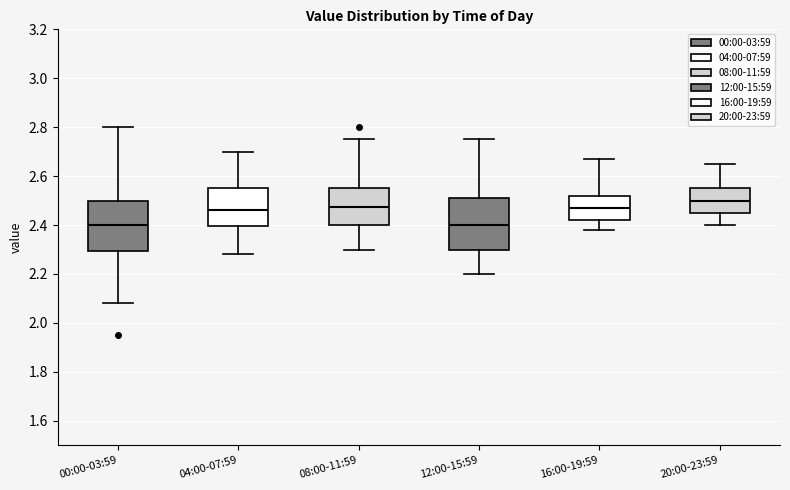

Which box's median line is the highest?

20:00-23:59